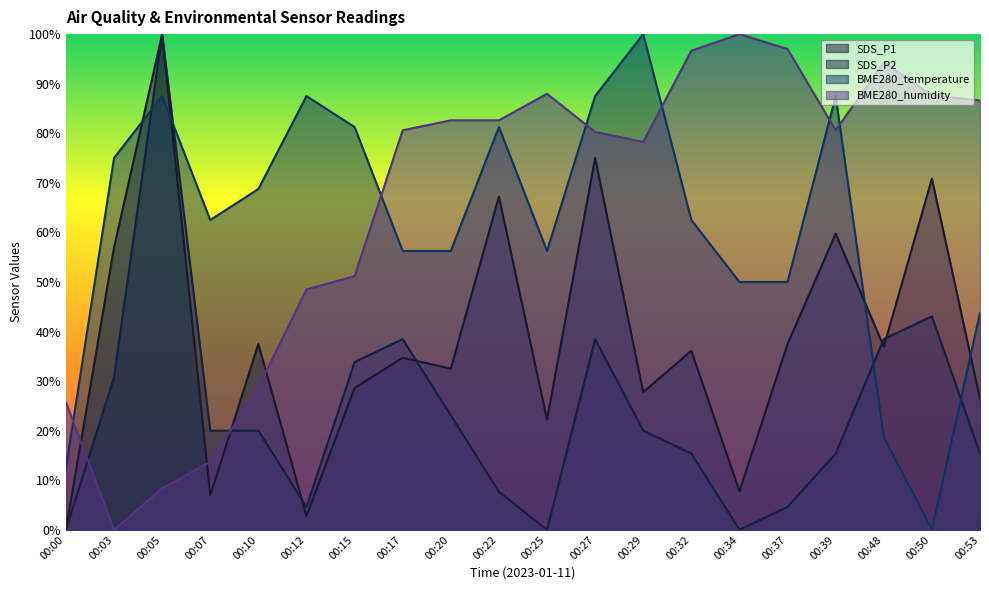

What is the difference between the BME280_temperature values at 00:05 and 00:29?

12.5